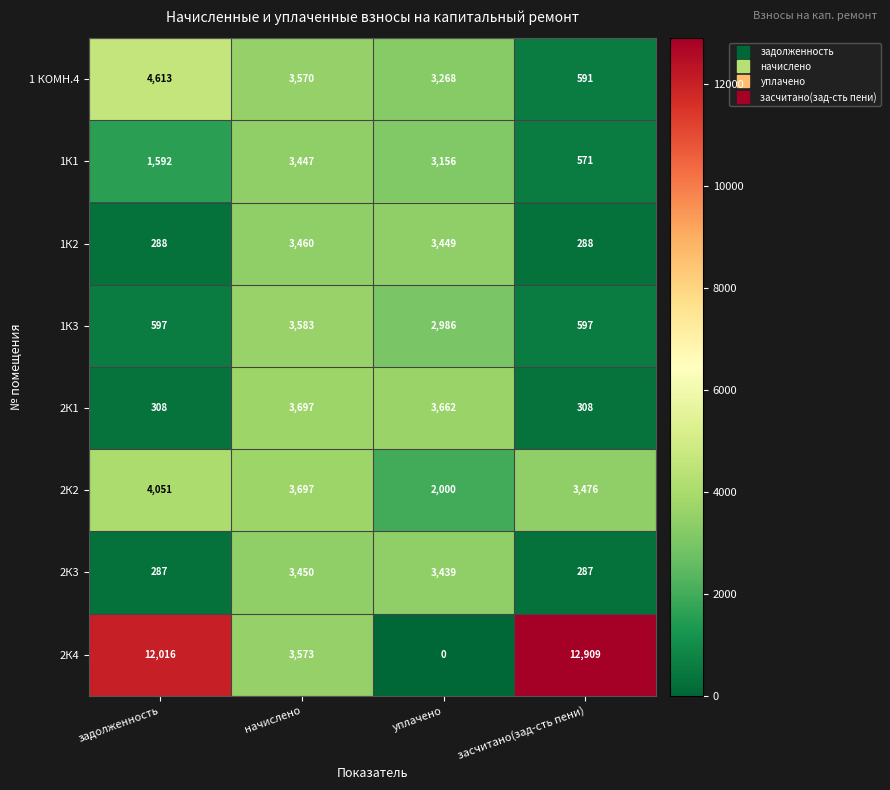

At which label is 1К1 closest to 2009?

задолженность